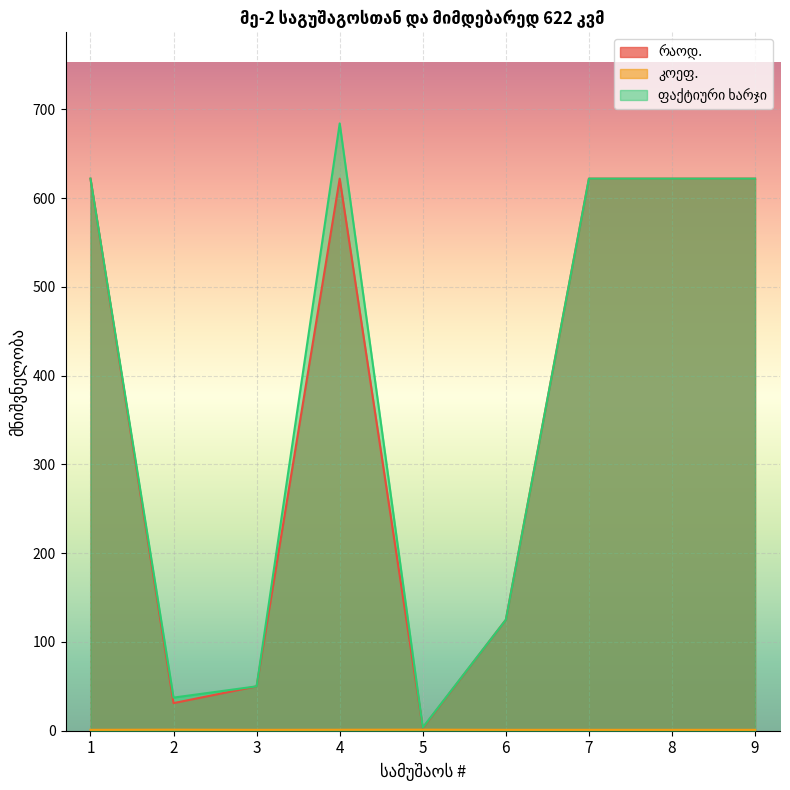

What is the approximate value of ფაქტიური ხარჯი at 9?

622.0